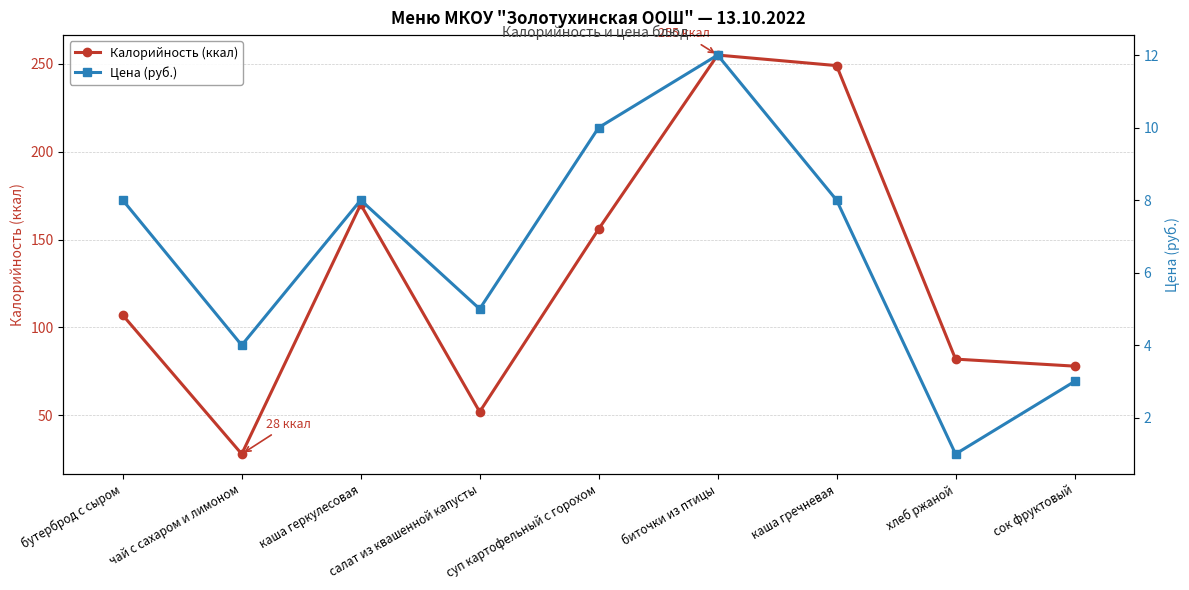

List the series in order of their overall mean, highest first.

Калорийность (ккал), Цена (руб.)